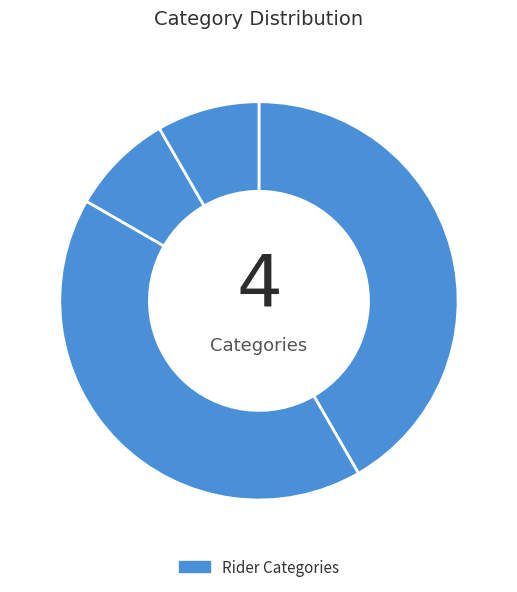

How many slices are in this pie chart?

4